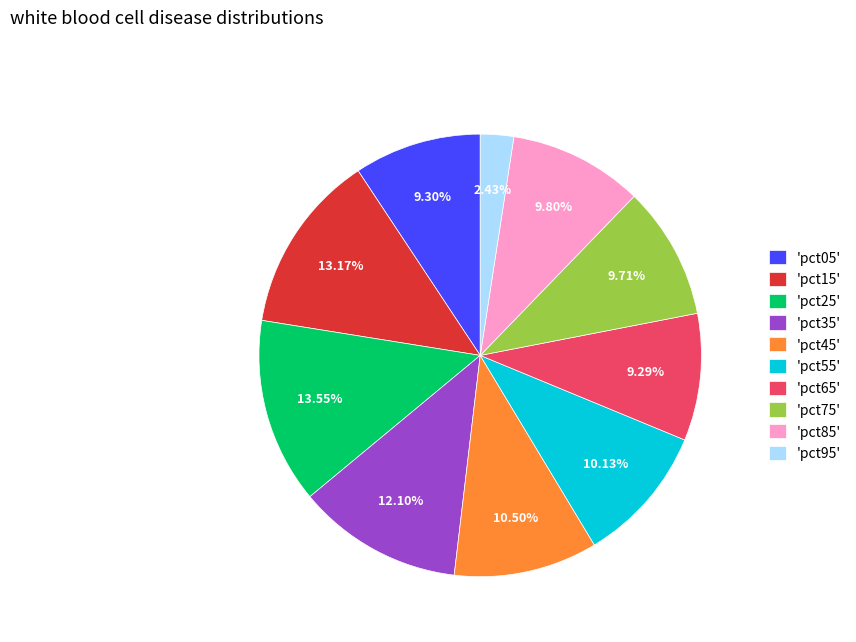

Between 'pct95' and 'pct25', which is larger?

'pct25'